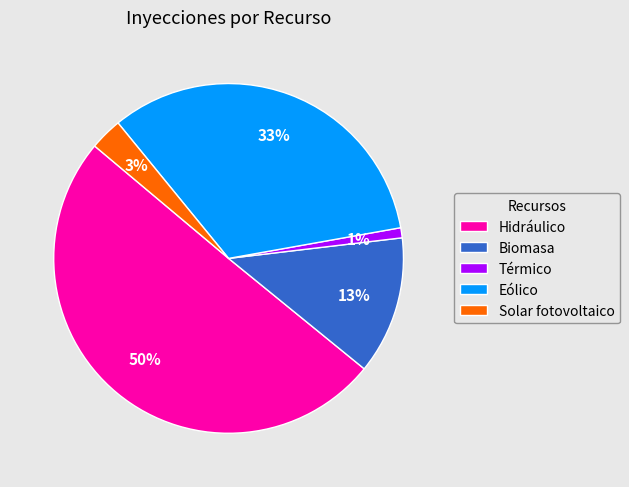

To the nearest percent, what portion does Eólico represent?

33%